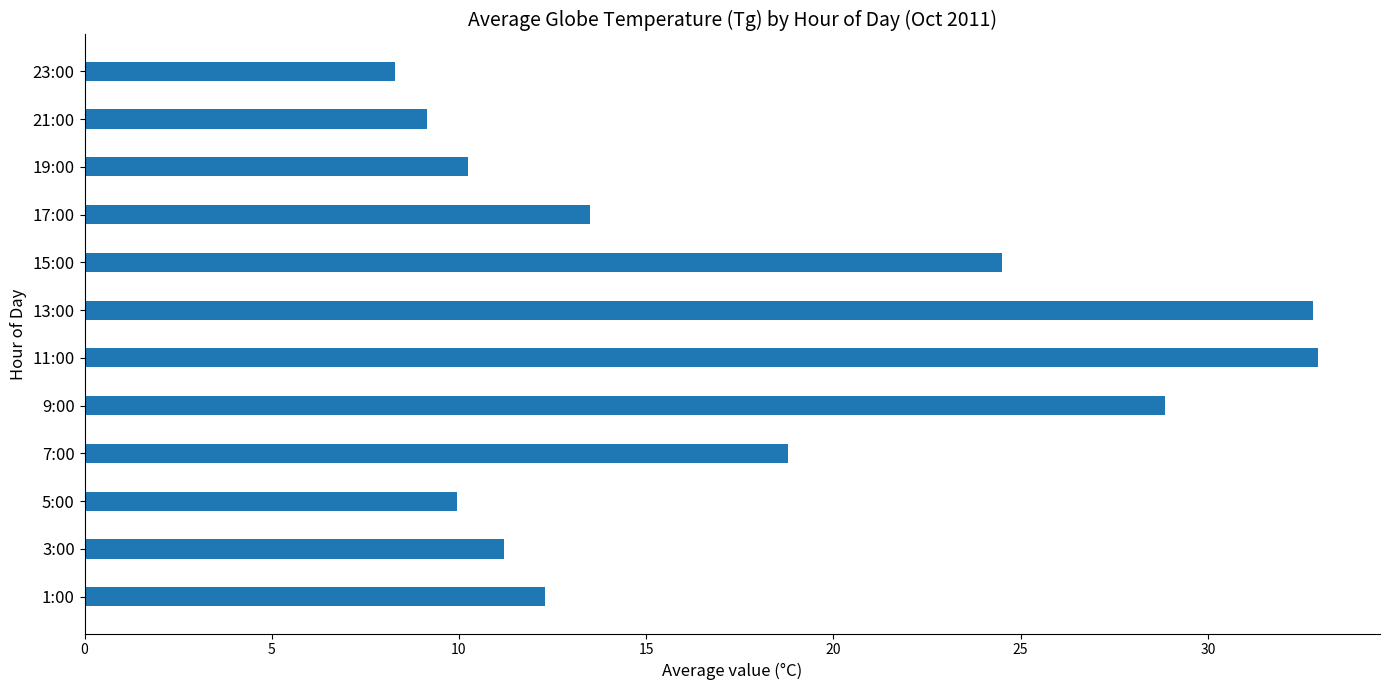

What is the minimum value shown in the chart?

8.3